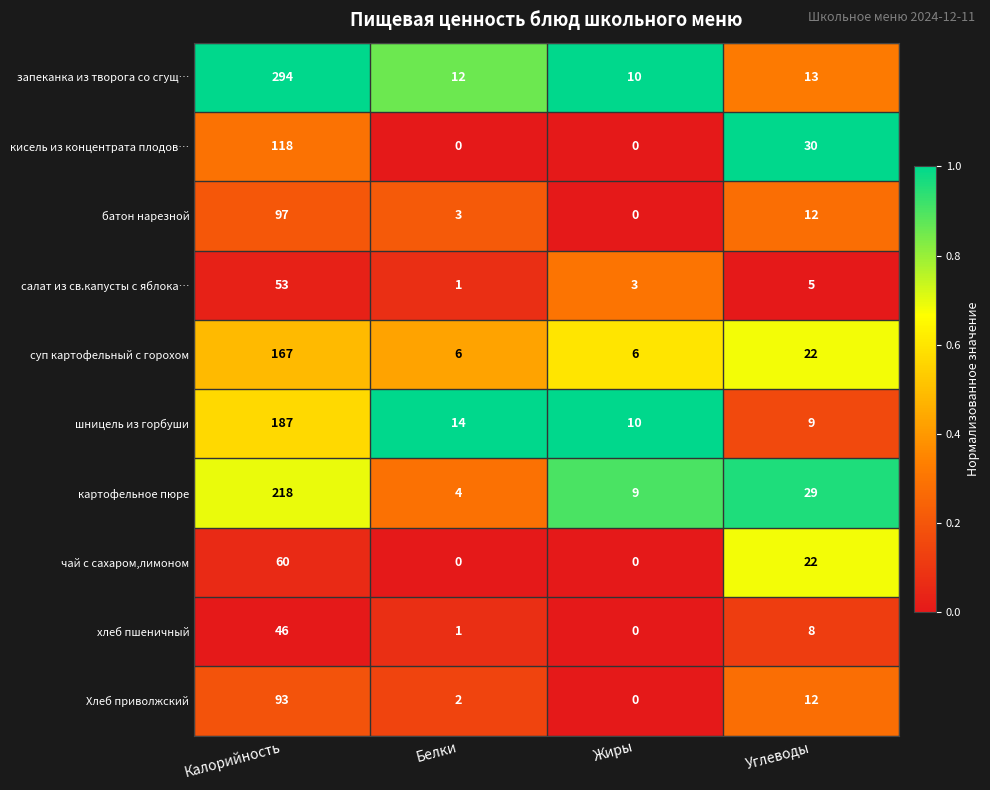

Which category has the lowest value in the хлеб пшеничный series?

Жиры